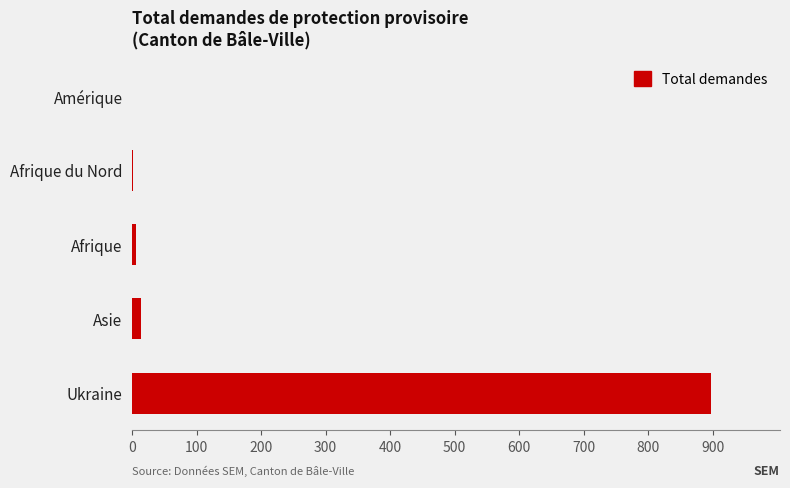

At which category does the chart reach its peak across all series?

Ukraine